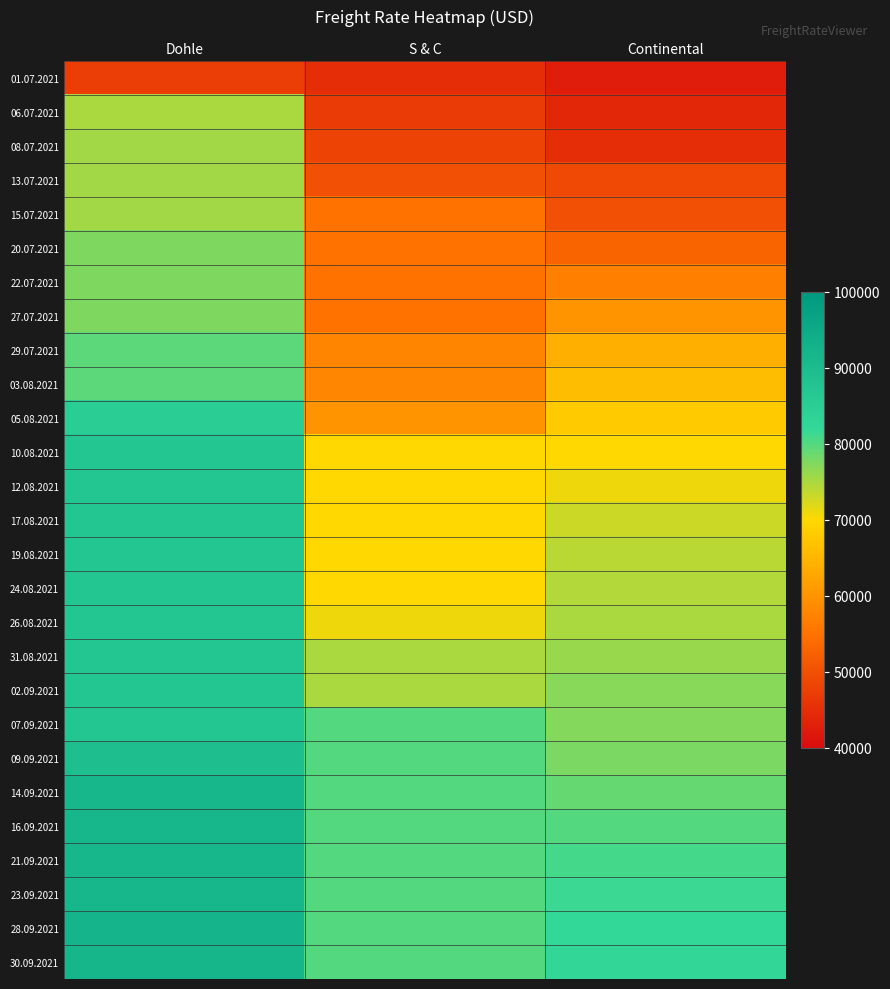

Which series has the largest total across all categories?

28.09.2021